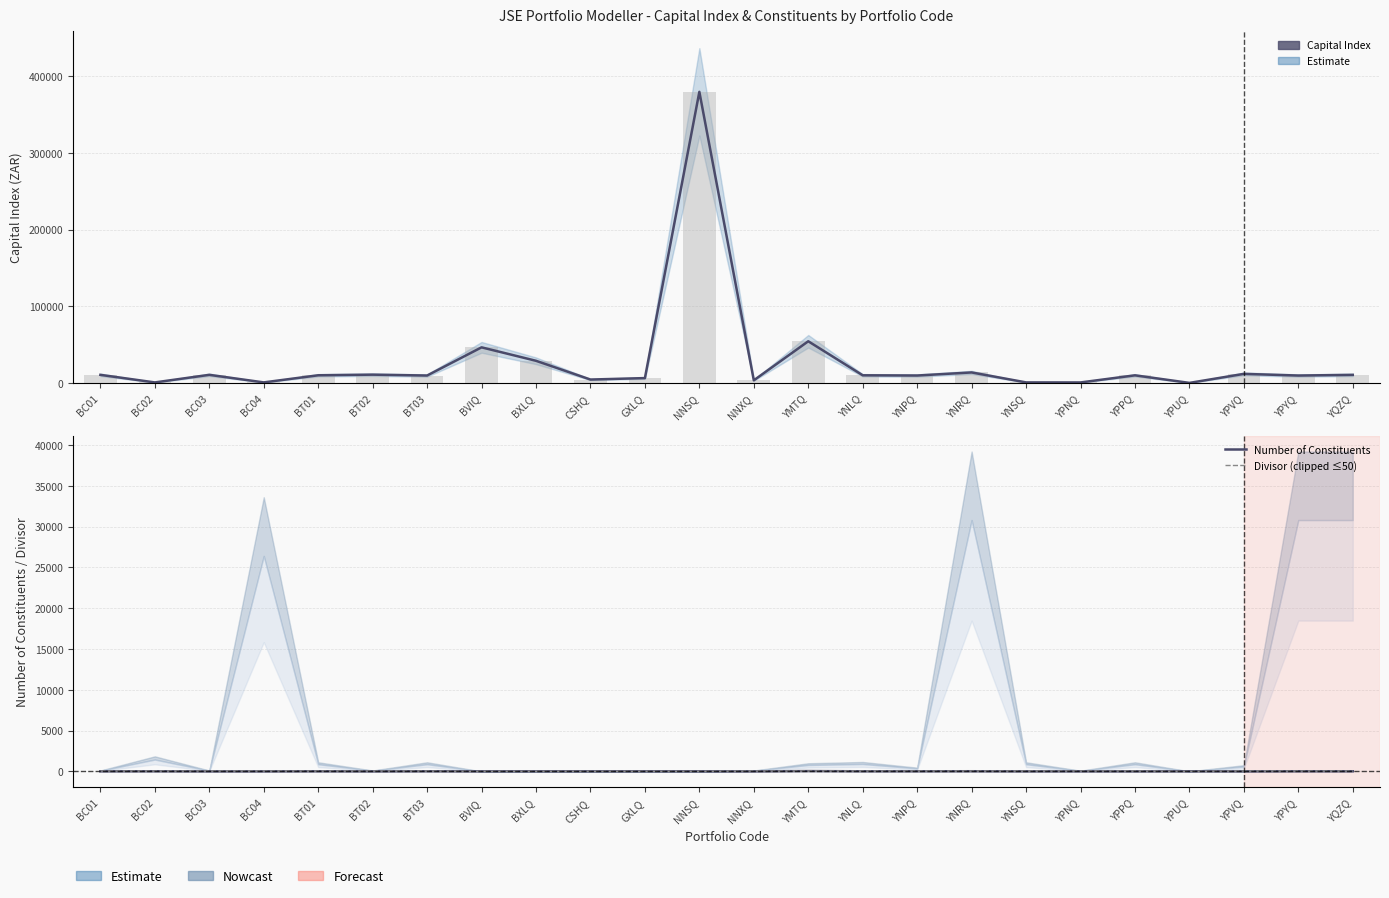

Reading left to right, list all the values displayed in this chart.

Capital Index (ZAR): 10914.0	1055.8	10926.2	1088.9	10352.4	11164.2	10026.2	46747.0	29222.0	4799.0	6694.1	379611.9	3796.1	54664.4	10330.8	10040.6	14051.7	1083.9	1017.5	10293.0	440.2	12184.4	10014.0	10890.9
Number of Constituents: 10.0	16.0	4.0	4.0	16.0	4.0	17.0	2.0	2.0	2.0	2.0	2.0	2.0	41.0	15.0	15.0	20.0	6.0	9.0	4.0	7.0	2.0	15.0	15.0
Divisor (clipped ≤50): 50.0	50.0	50.0	50.0	50.0	50.0	50.0	1.0	1.0	1.0	1.0	1.0	50.0	50.0	50.0	50.0	50.0	50.0	50.0	50.0	10.0	50.0	50.0	50.0